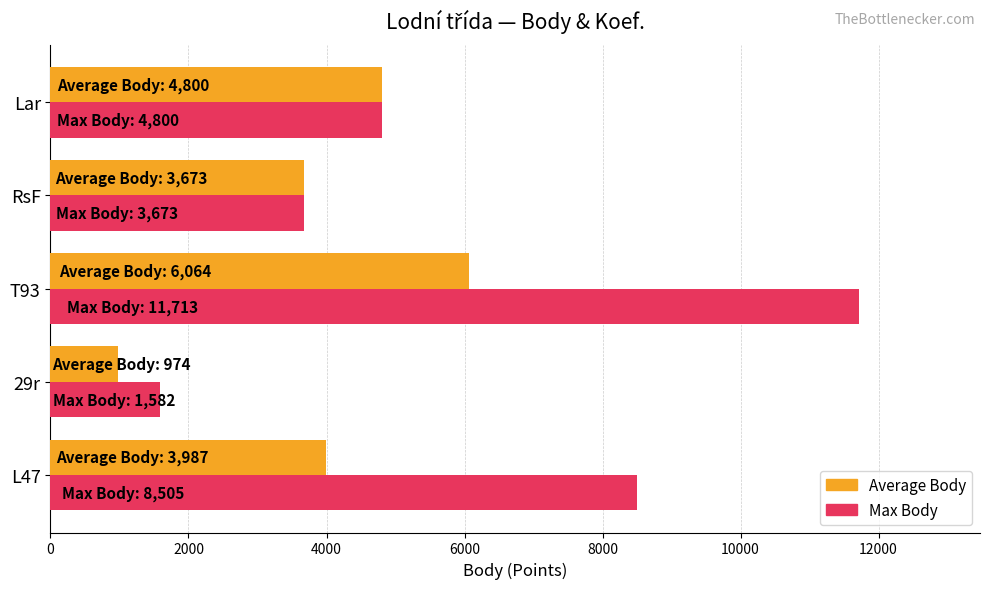

Which category has the highest value across all series?

T93